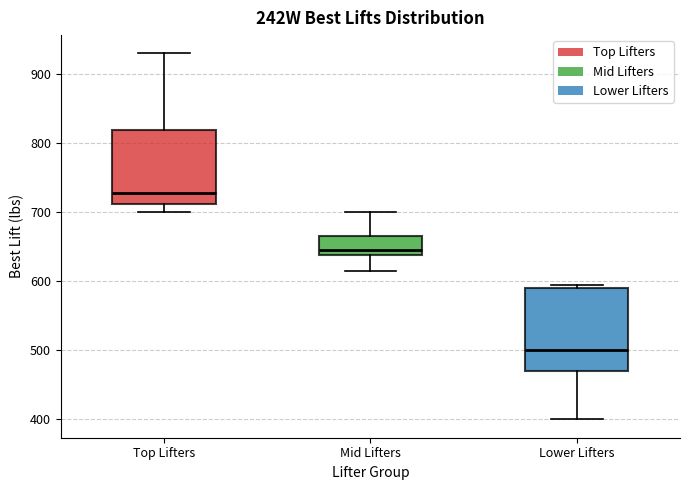

Which box is the tallest, from its lower edge to its upper edge?

Lower Lifters